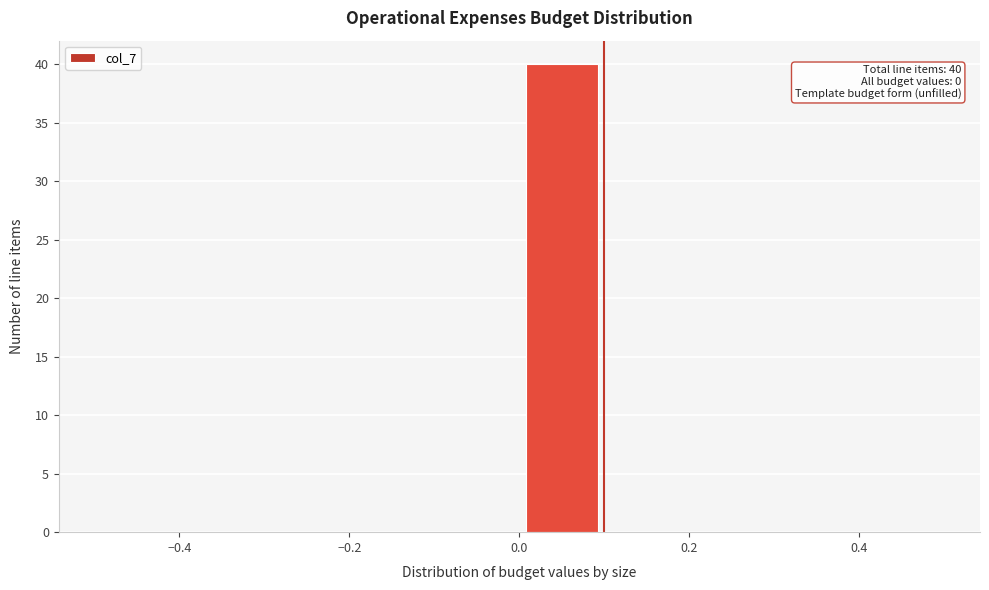

Over which range of the x-axis is the bar tallest?

0.0 to 0.1